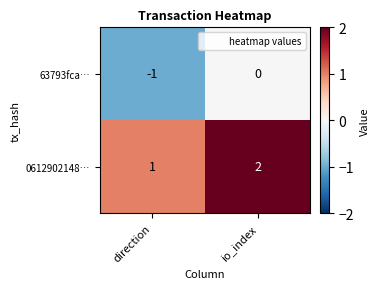

List the series in order of their overall mean, lowest first.

63793fca…, 0612902148…